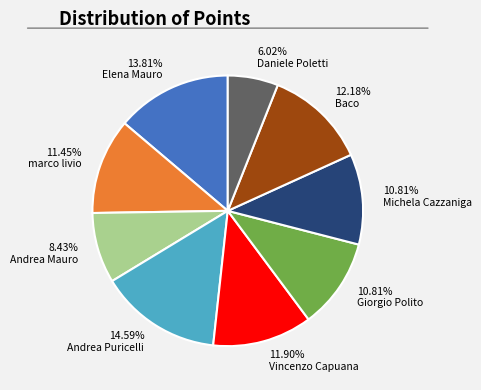

Does any single category account for the majority?

No